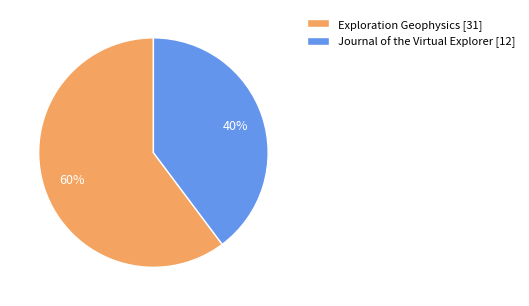

To the nearest percent, what percentage of the pie is Journal of the Virtual Explorer?

40%